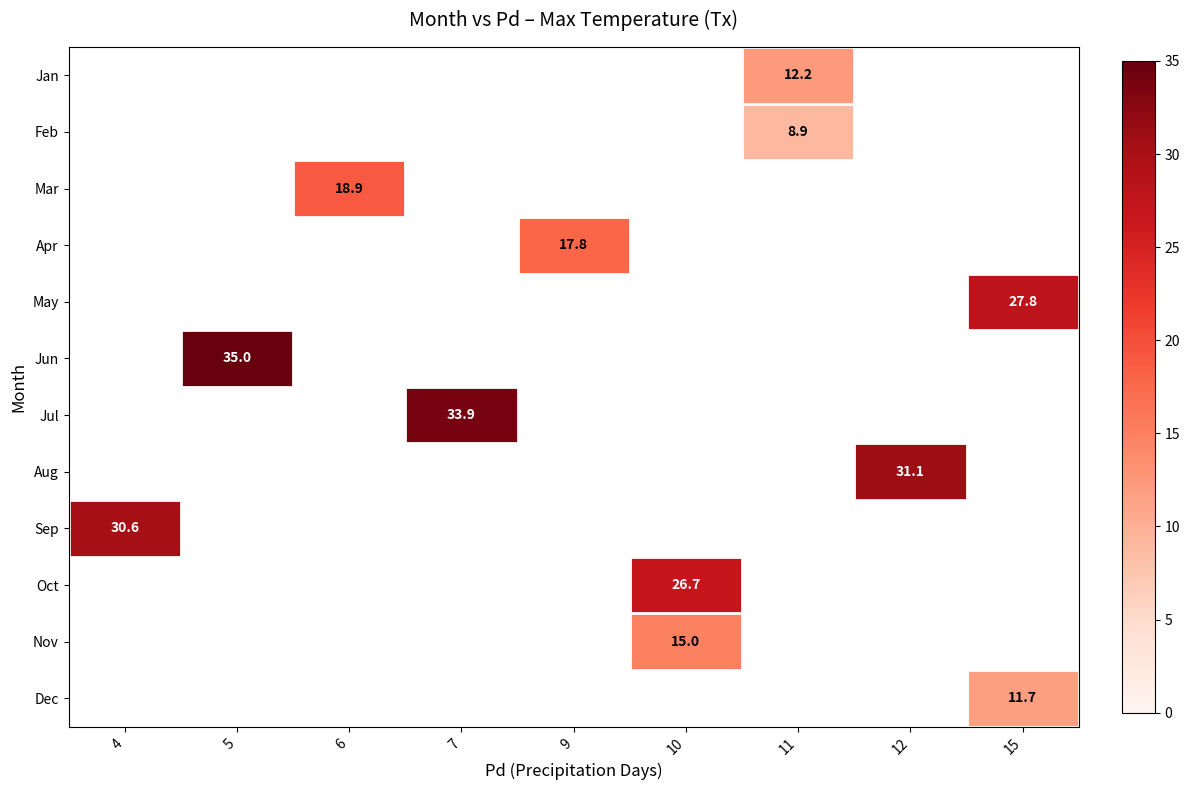

How many values in May are above zero?

1